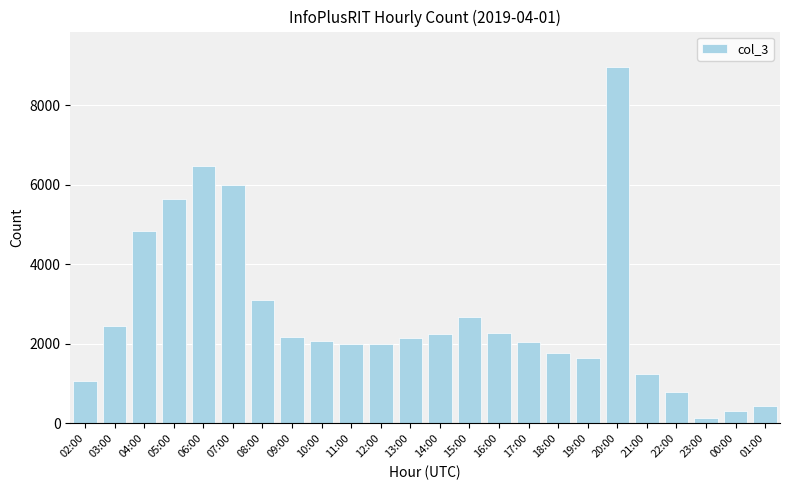

What is the average value?

2687